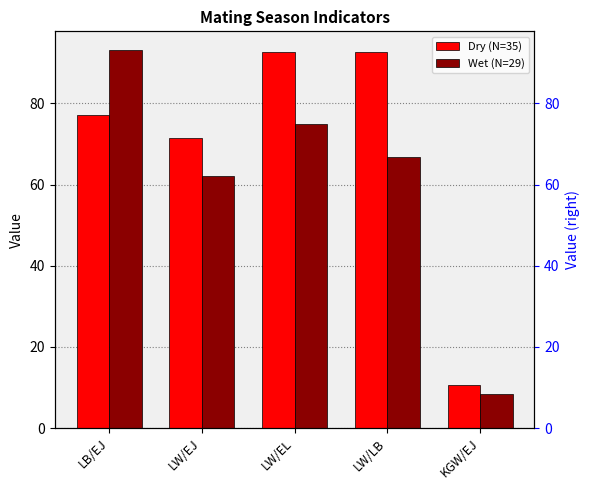

What is the greatest value displayed?

93.1